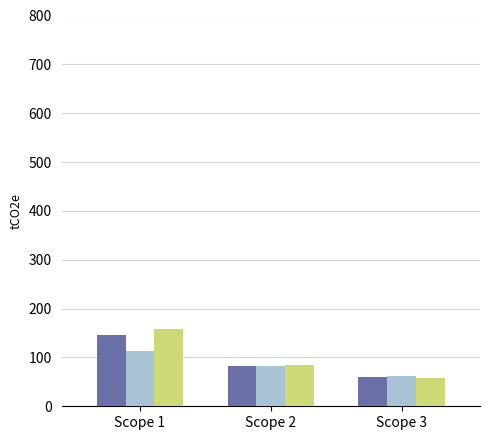

Which category has the lowest value across all series?

Scope 3